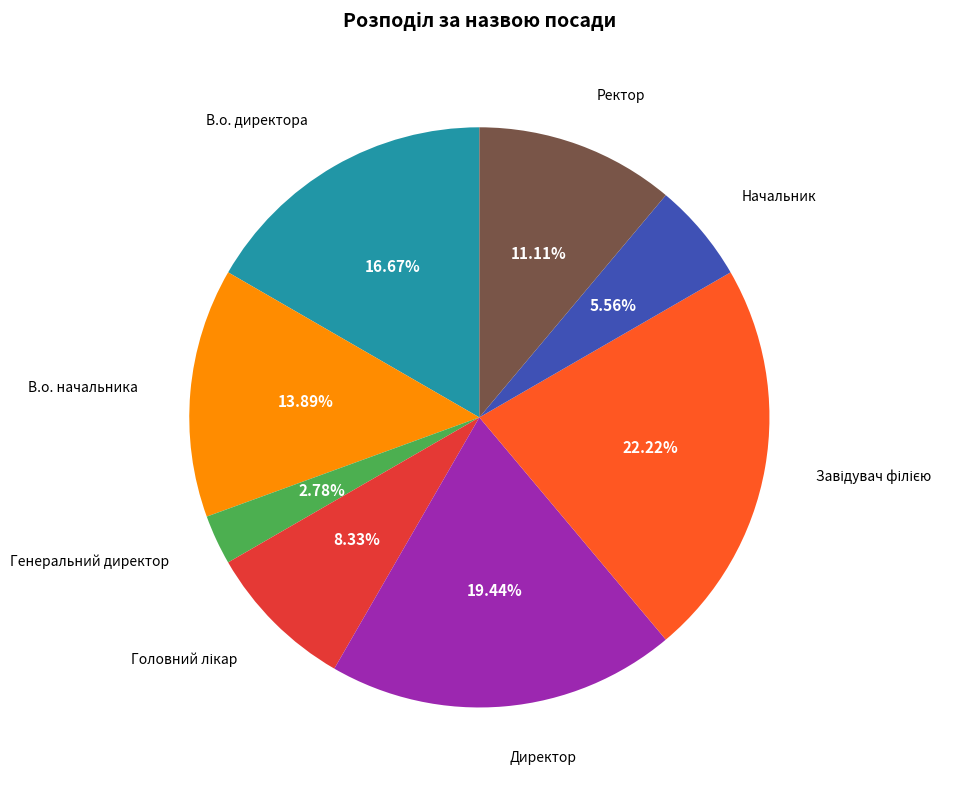

What is the total percentage of Генеральний директор and В.о. начальника?

16.7%